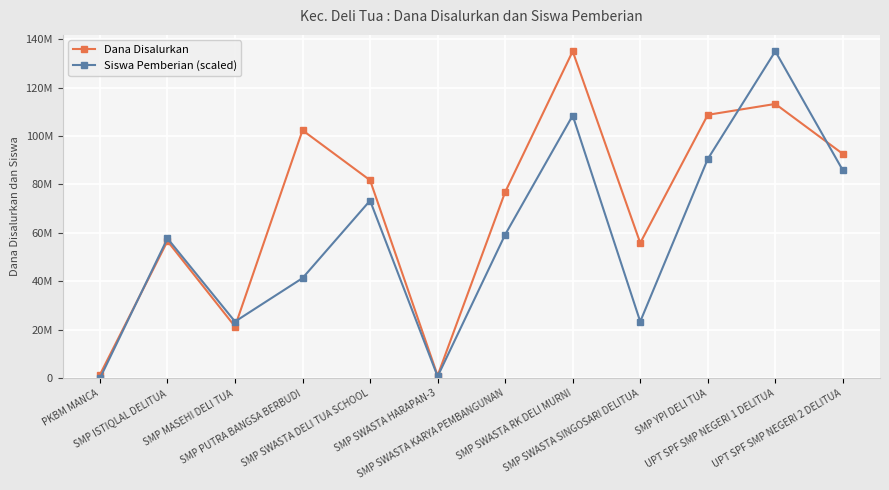

What is the label of the 6th point from the left?

SMP SWASTA HARAPAN-3